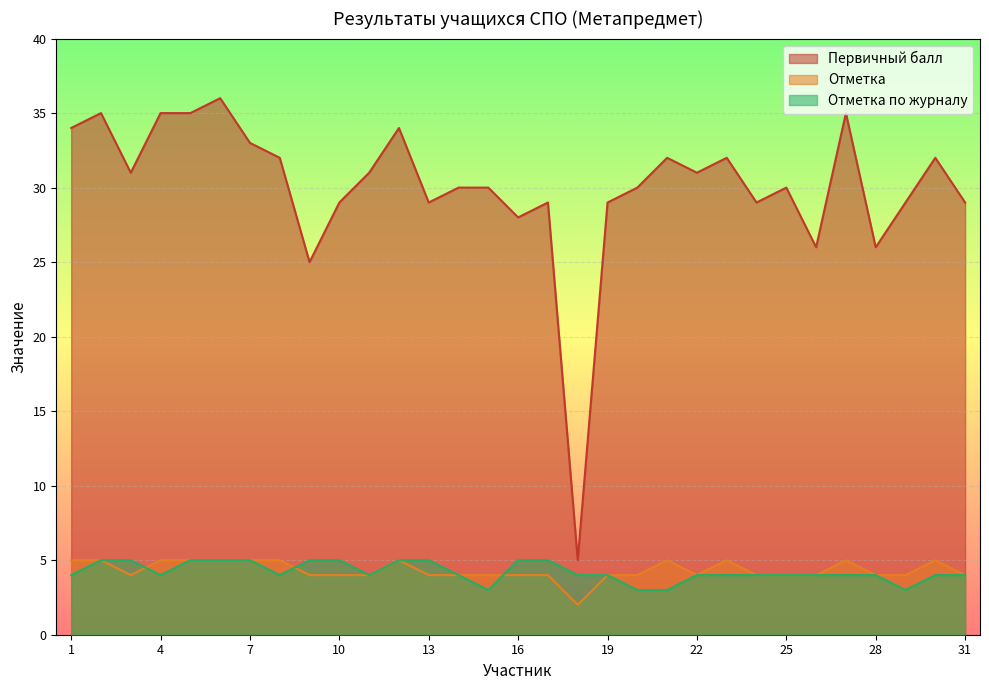

What is the maximum value for Отметка?

5